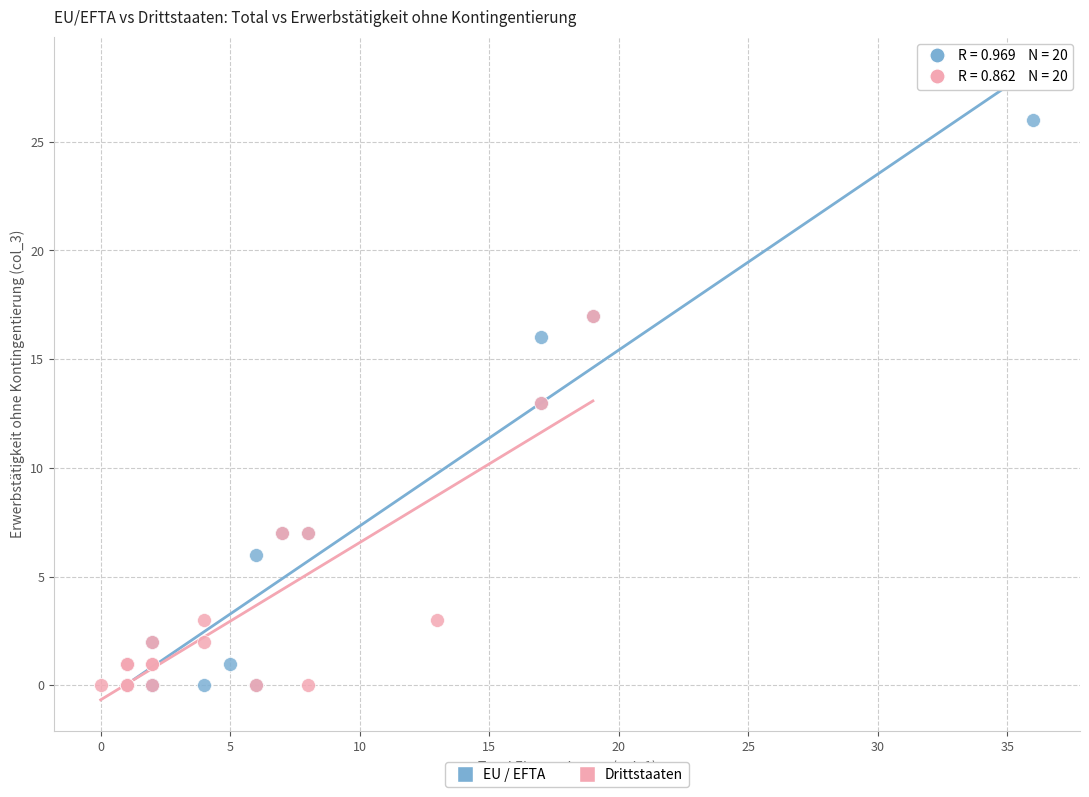

Which series has the largest Y range (max minus min)?

EU / EFTA